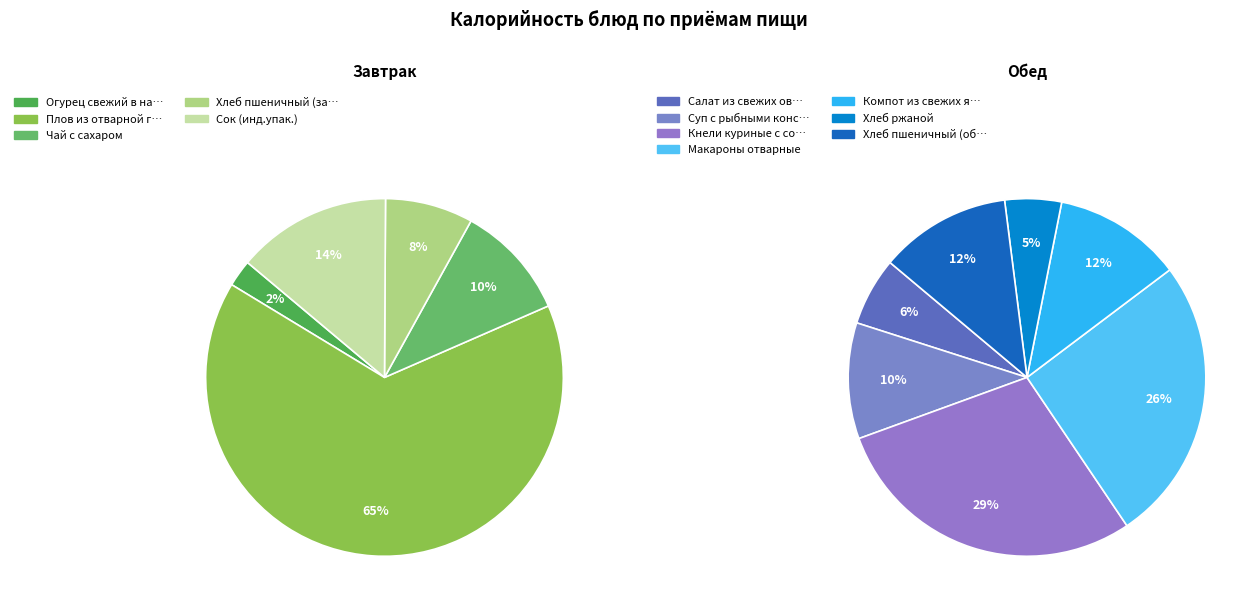

Combined, do Кнели куриные с соусом томатным and Чай с сахаром account for over 50%?

No